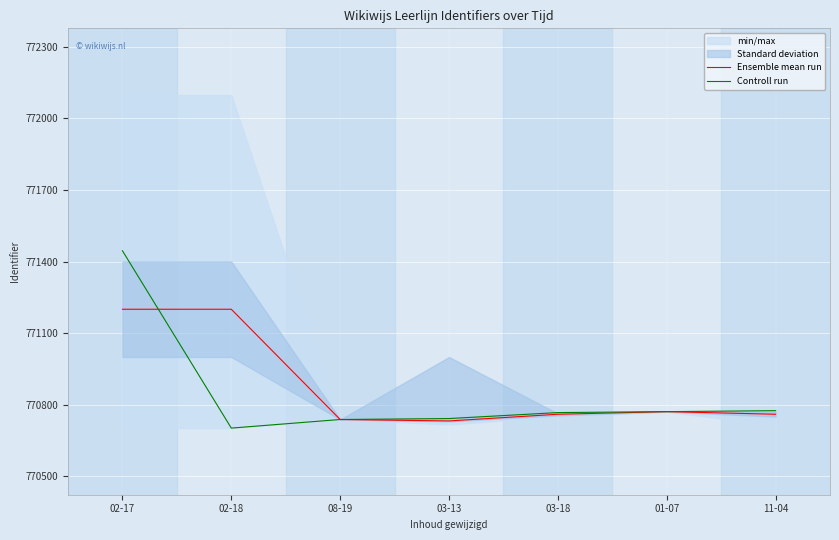

Which category has the lowest value across all series?

02-18